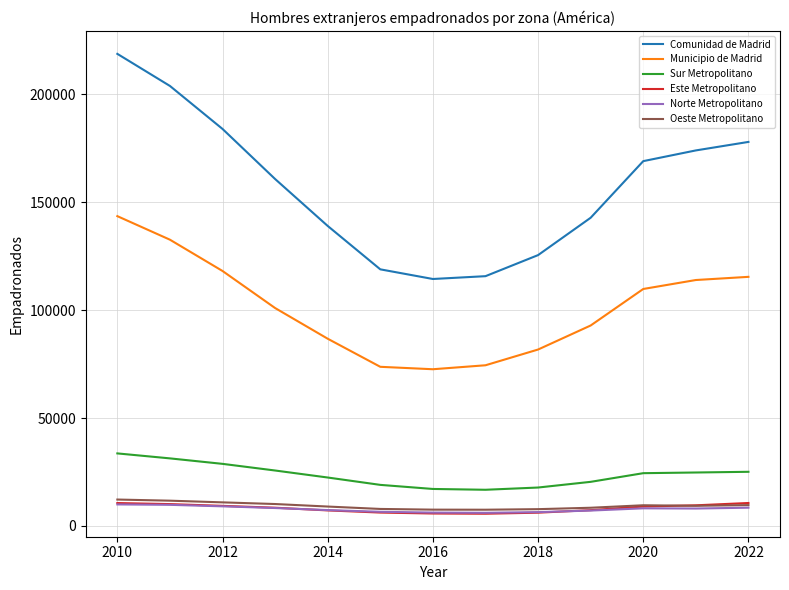

True or false: Sur Metropolitano and Municipio de Madrid intersect in this chart.

False